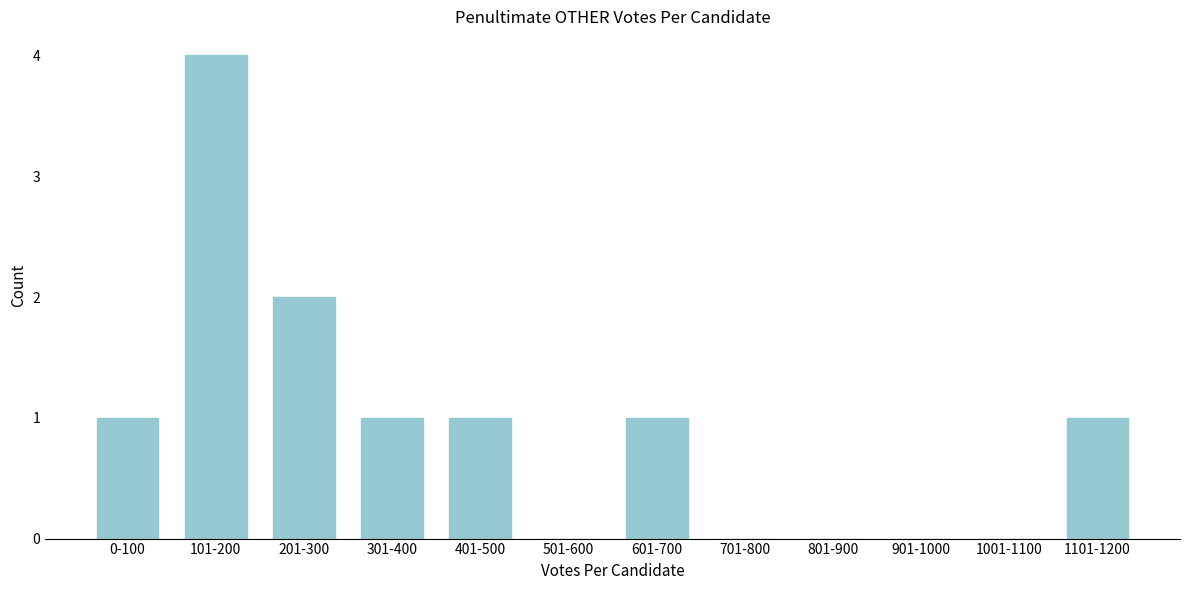

Reading left to right, list all the values displayed in this chart.

0-100=1	101-200=4	201-300=2	301-400=1	401-500=1	501-600=0	601-700=1	701-800=0	801-900=0	901-1000=0	1001-1100=0	1101-1200=1